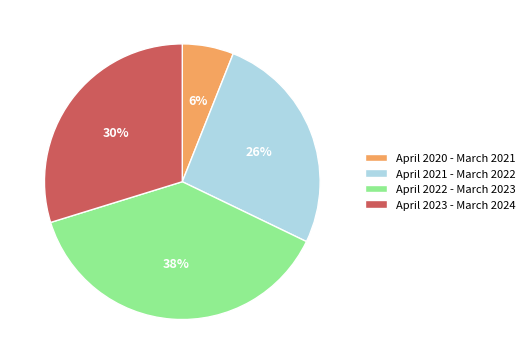

Between April 2022 - March 2023 and April 2023 - March 2024, which is larger?

April 2022 - March 2023